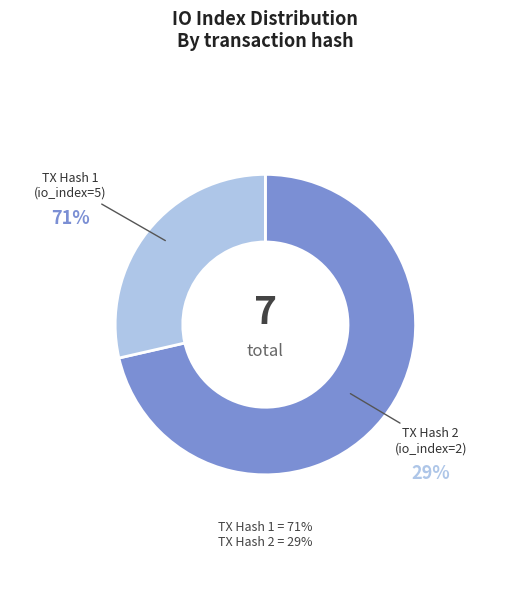

Is there a majority slice in this chart?

Yes